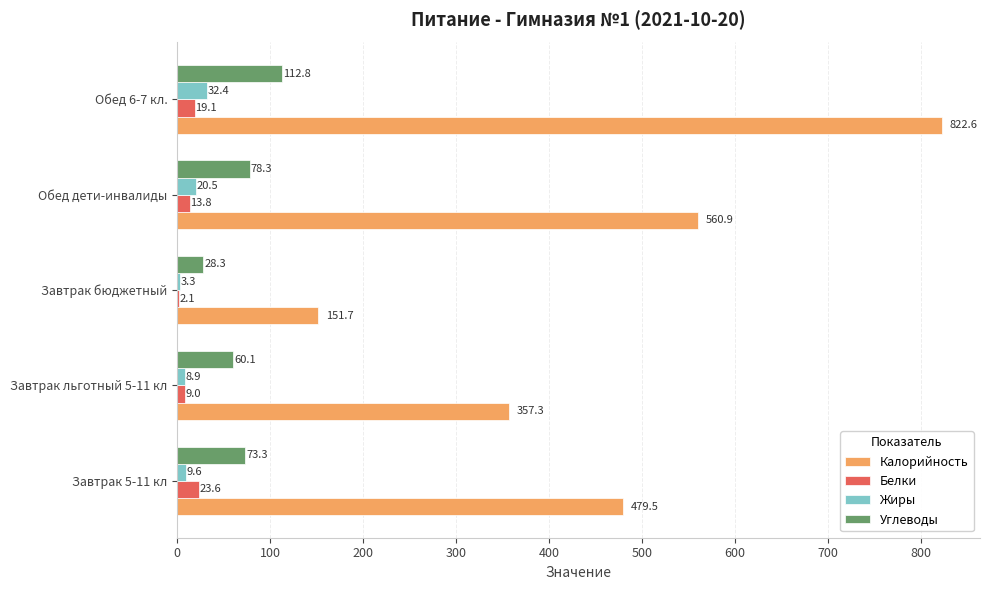

What is the sum of the Калорийность values at Завтрак бюджетный and Обед дети-инвалиды?

712.6